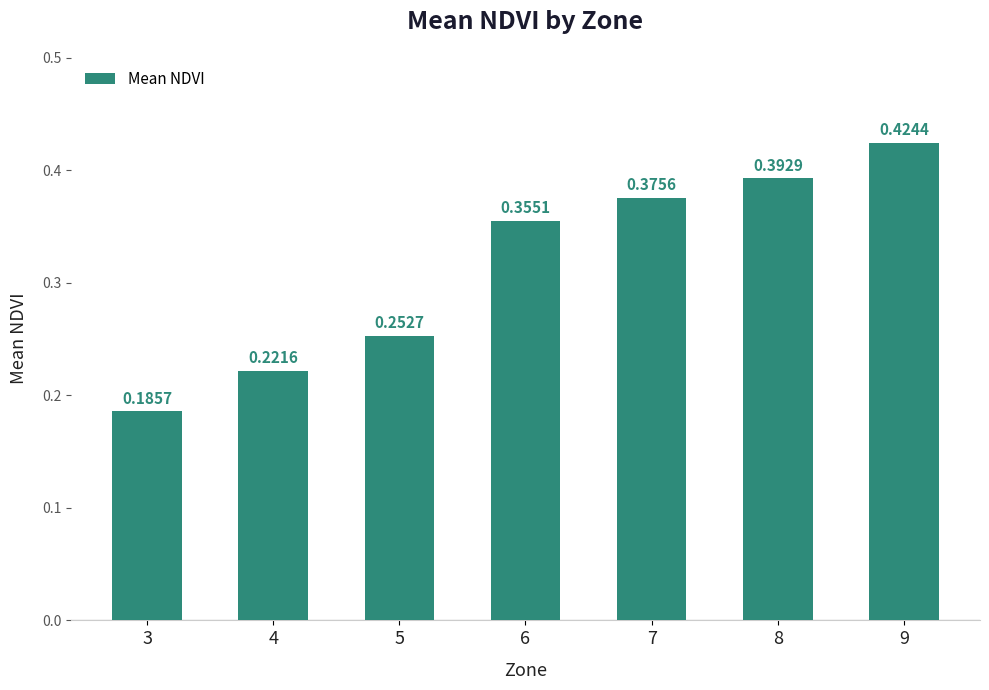

What is the sum of all values?

2.2